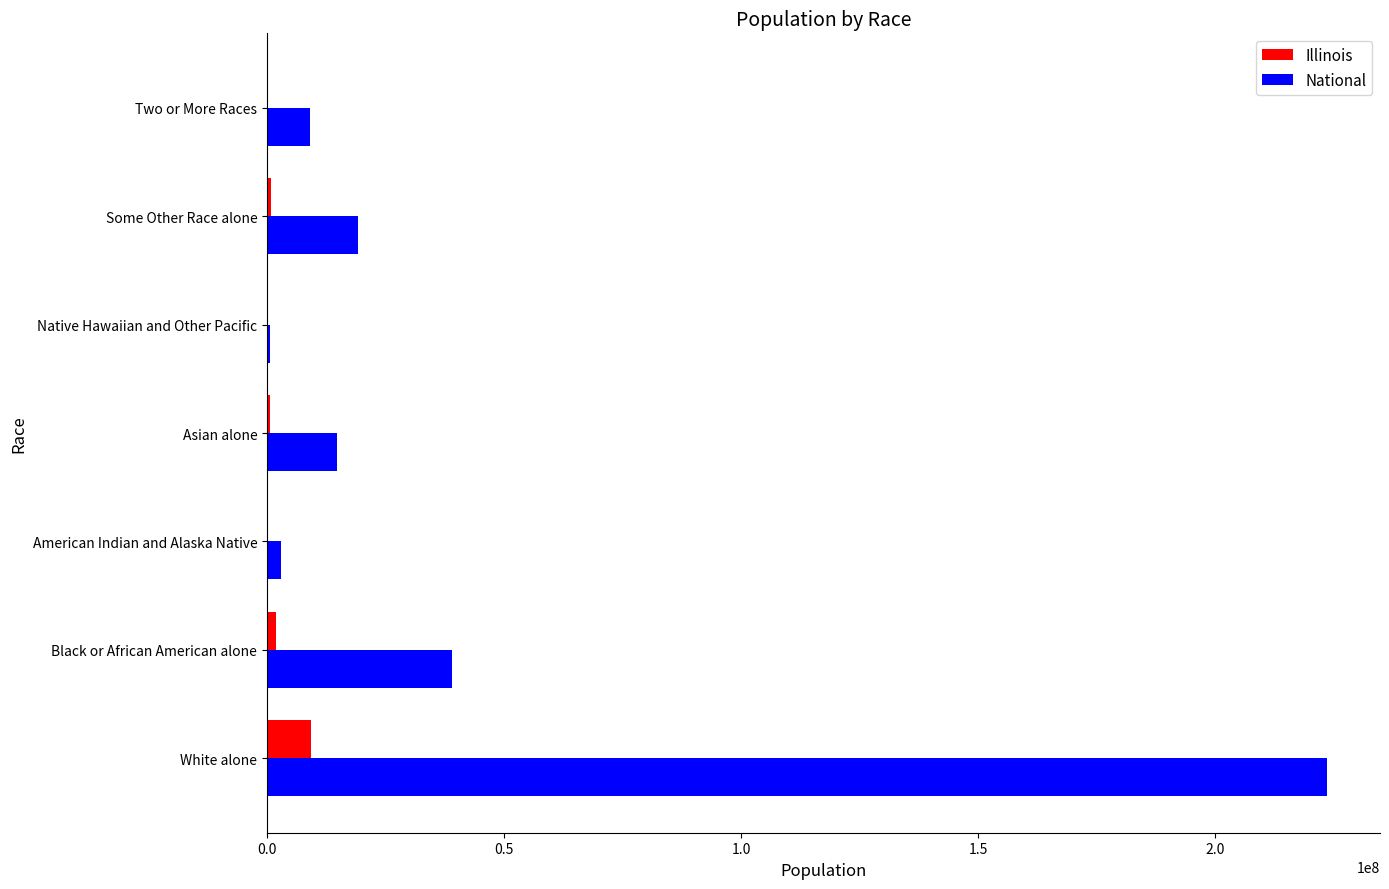

Which category has the highest value in the National series?

White alone